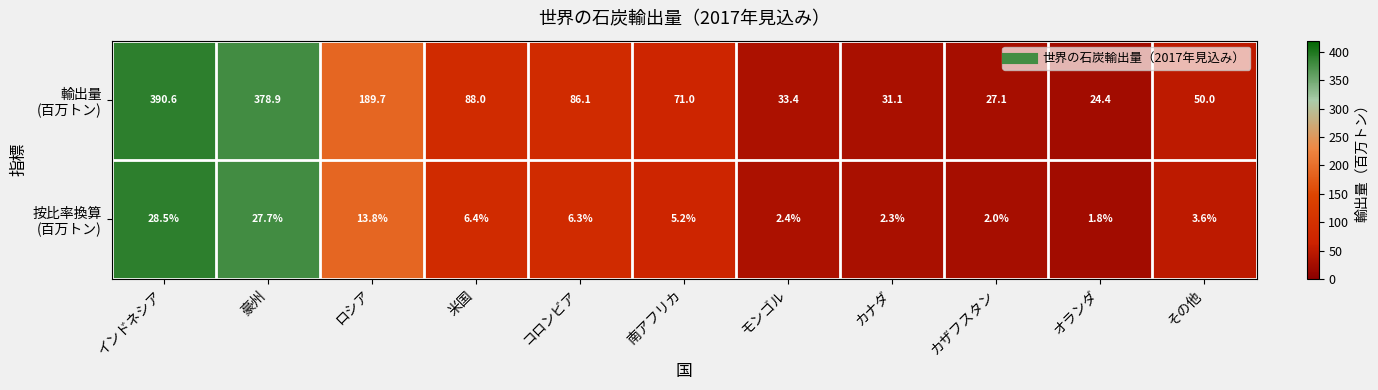

What is the spread (max minus min) of values at その他?

46.4